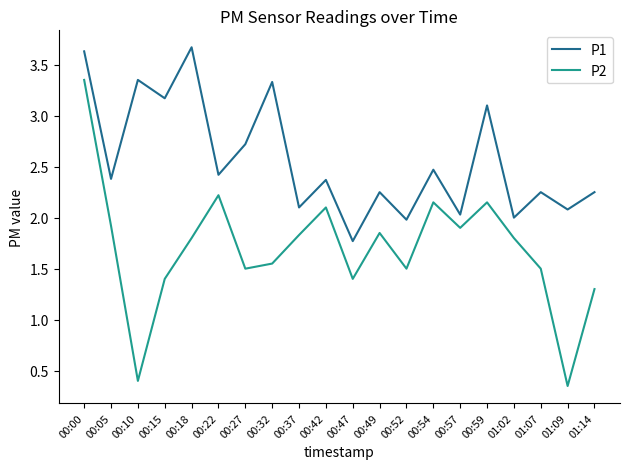

Does the chart have visible grid lines?

No